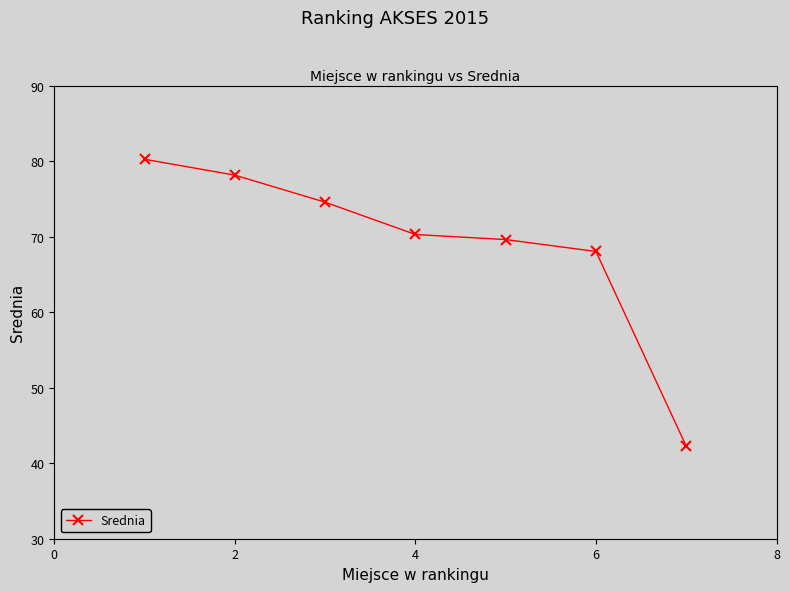

What is the difference between the maximum and minimum values?

38.0